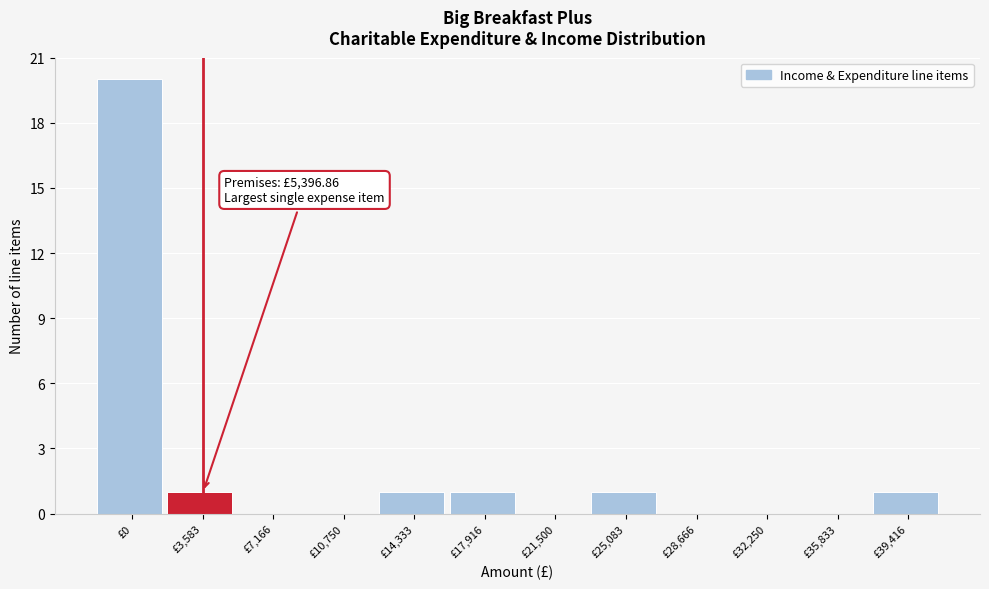

Reading left to right, list all the values displayed in this chart.

£0=20	£3,583=1	£7,166=0	£10,750=0	£14,333=1	£17,916=1	£21,500=0	£25,083=1	£28,666=0	£32,250=0	£35,833=0	£39,416=1